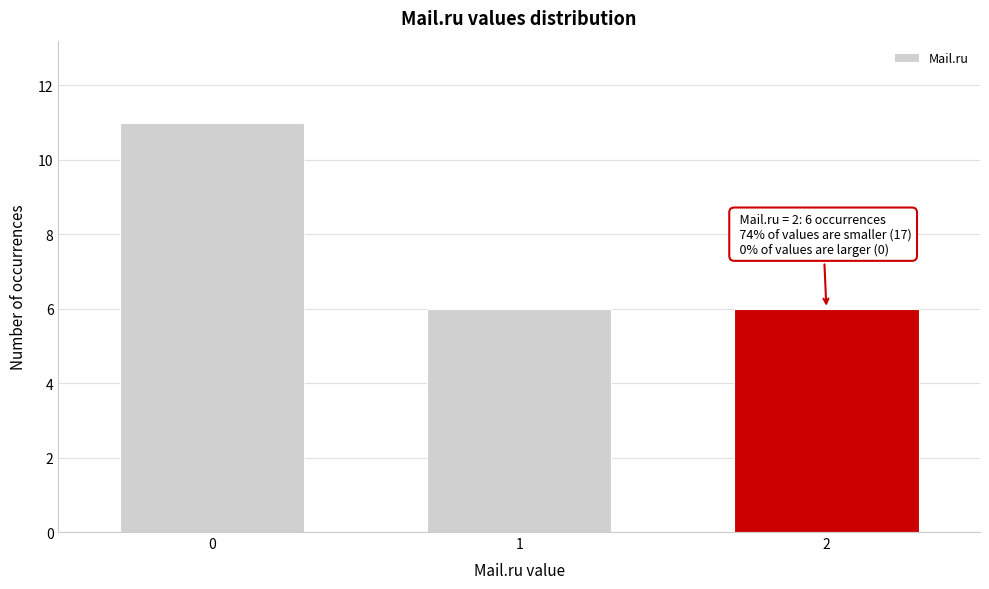

Reading right to left, transcribe all the data shown in this chart.

2=6	1=6	0=11